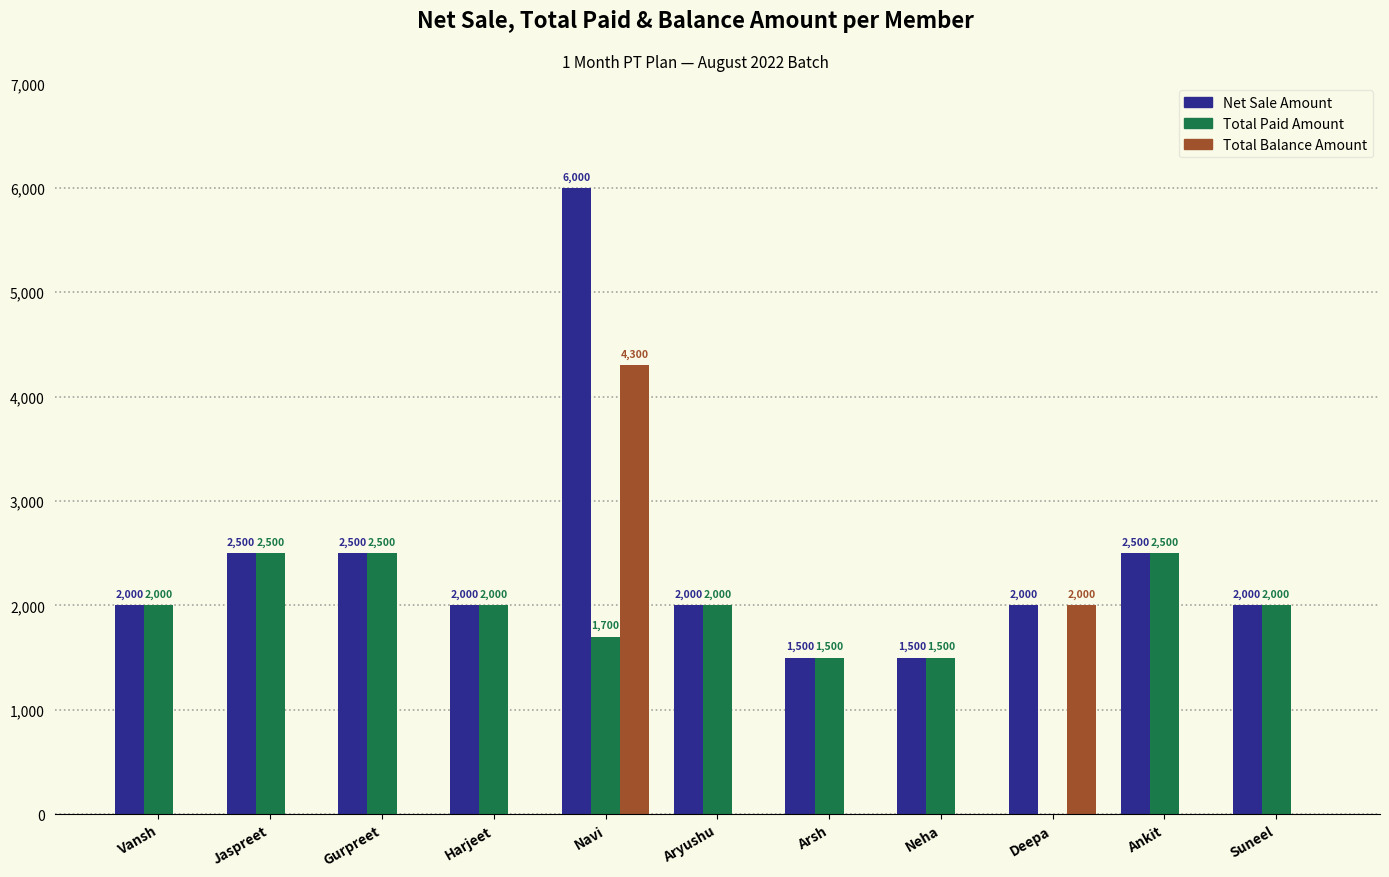

Read the Total Paid Amount value at Gurpreet, to the nearest 100.

2500